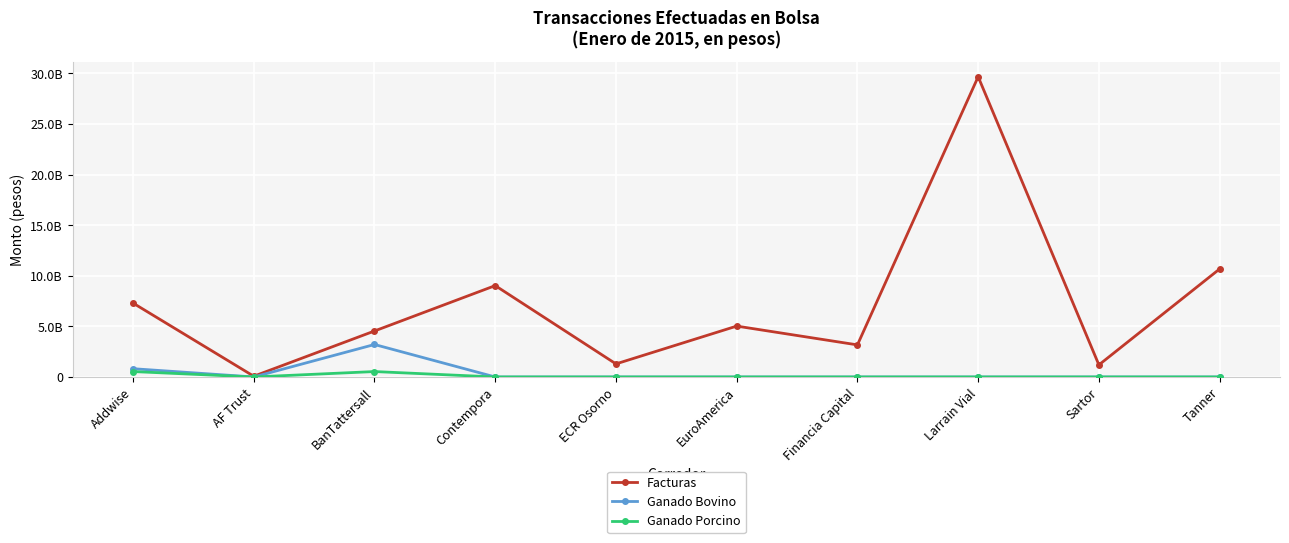

At which category is the sum across all series the highest?

Larrain Vial